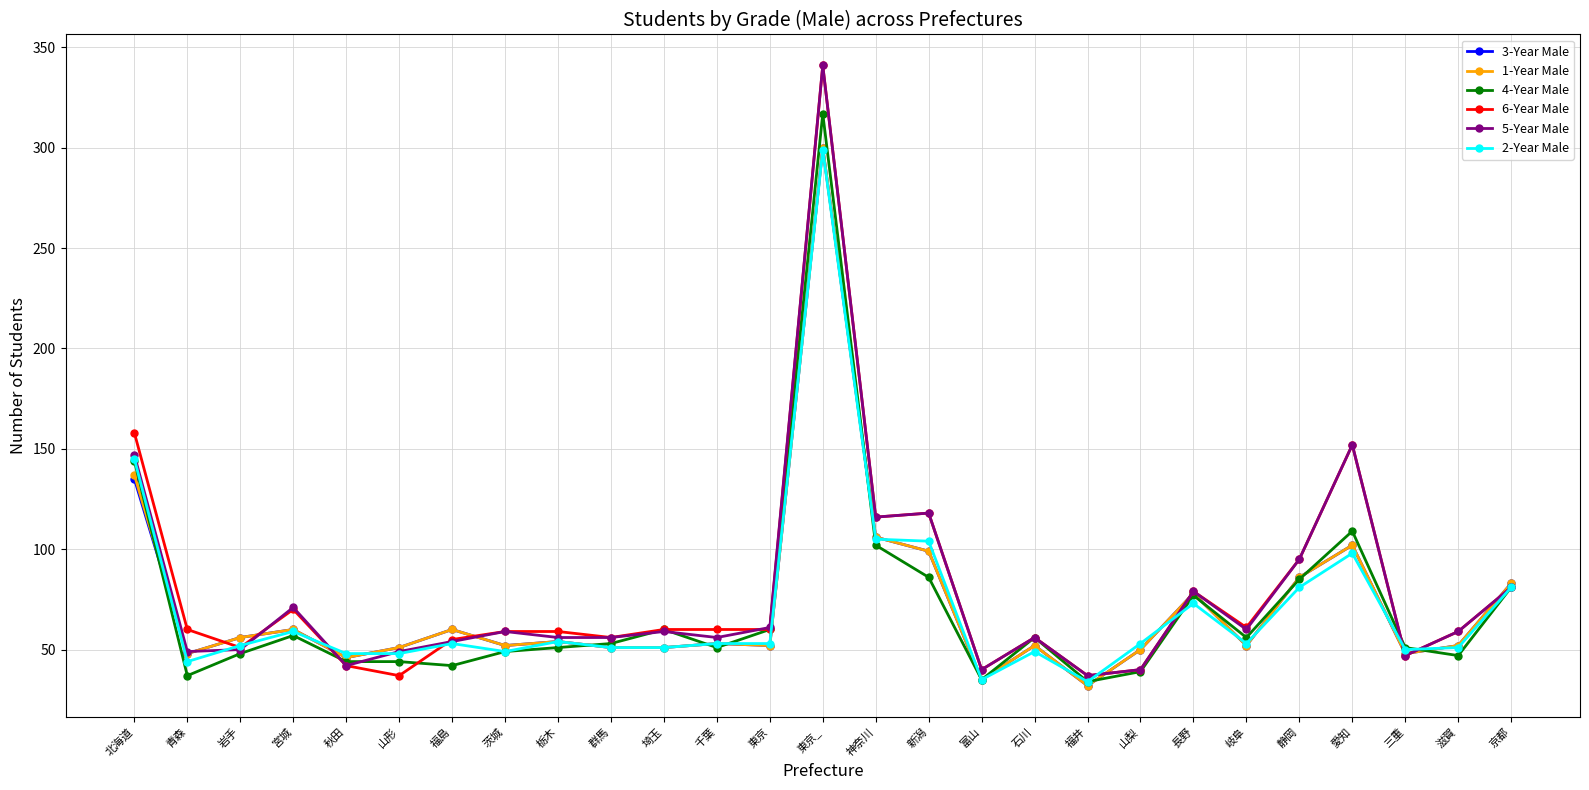

True or false: 2-Year Male has a value of 53 at 福島.

True